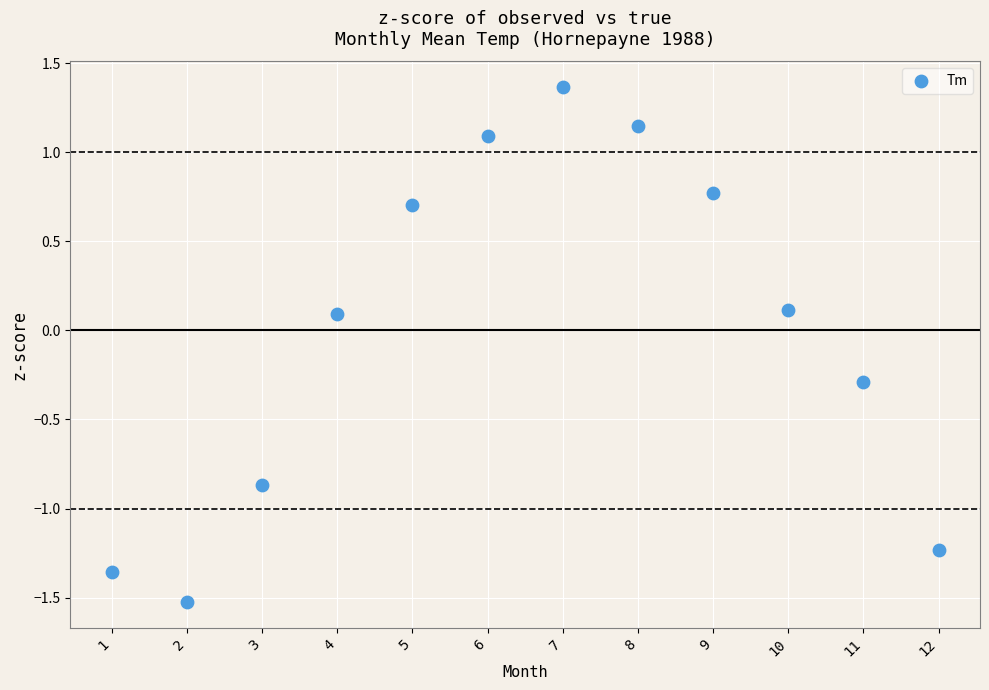

What is the average X value?

6.5